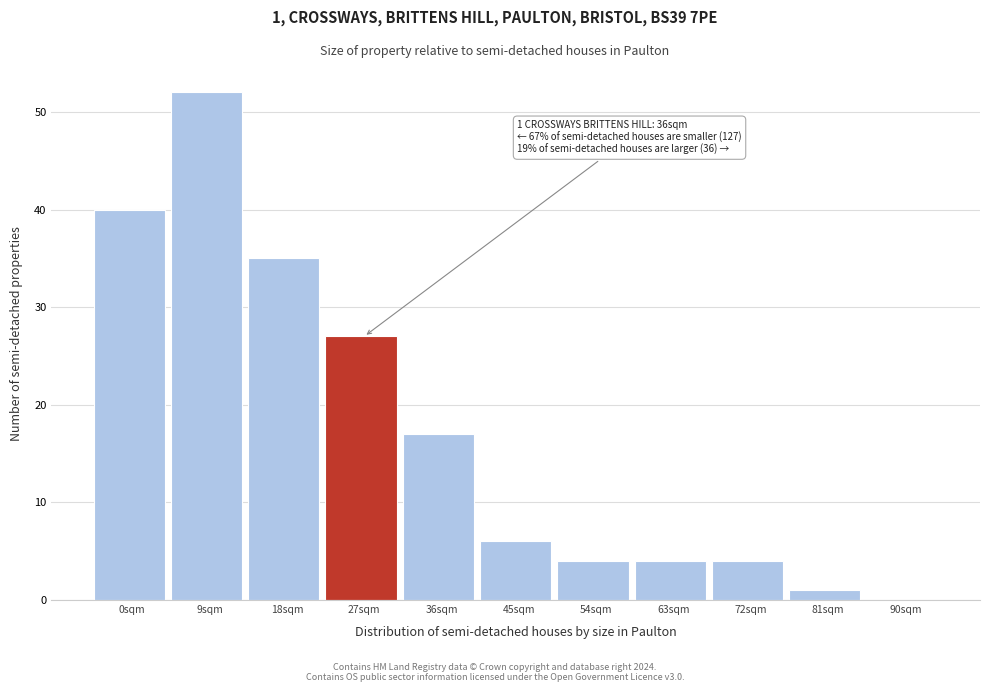

Reading left to right, extract all data points from this chart.

0sqm=40	9sqm=52	18sqm=35	27sqm=27	36sqm=17	45sqm=6	54sqm=4	63sqm=4	72sqm=4	81sqm=1	90sqm=0